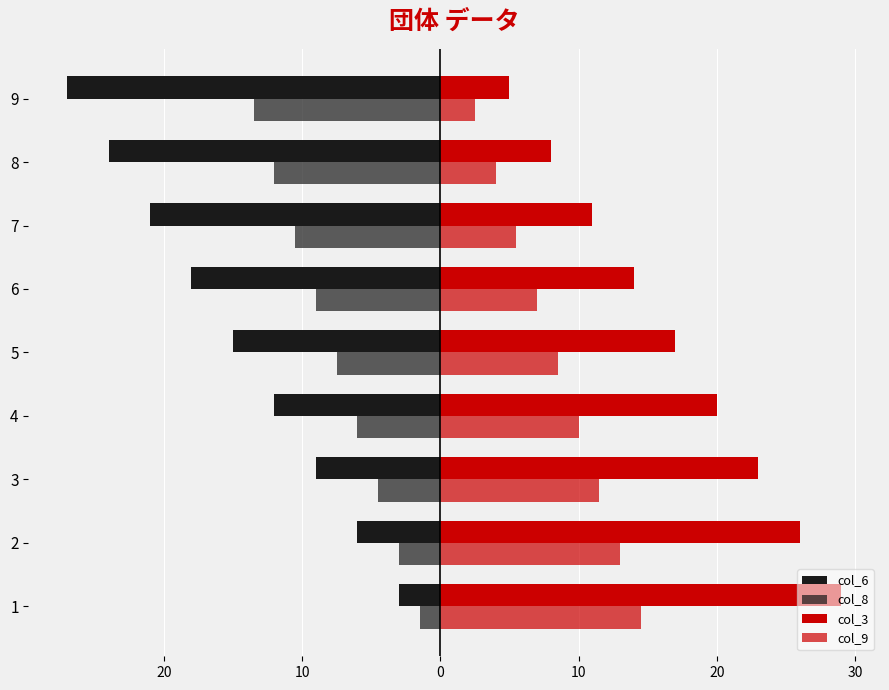

What is the minimum value shown in the chart?

-27.0